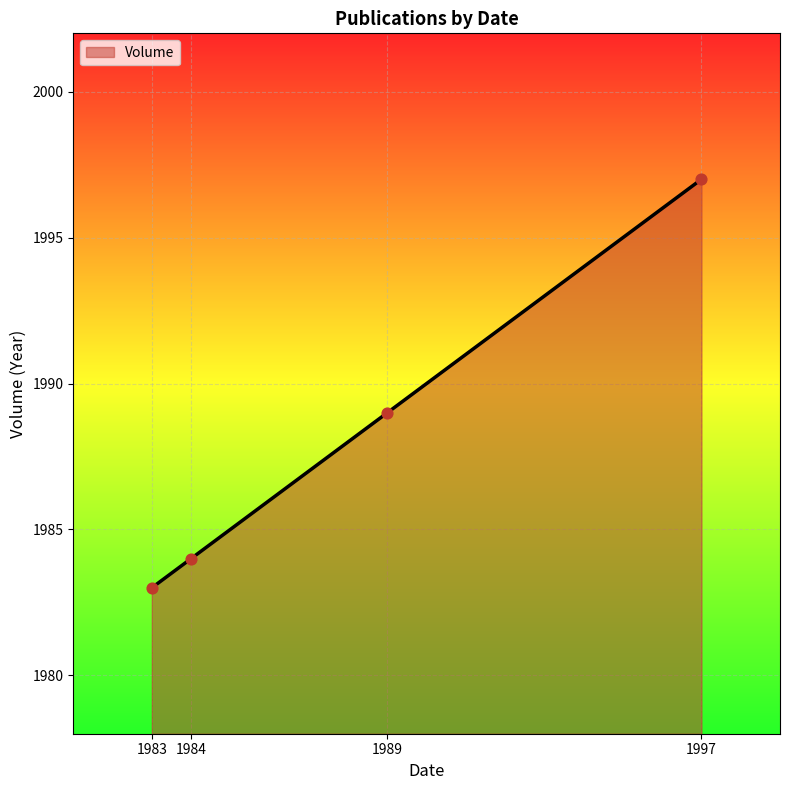

What is the change in value from 1984 to 1997?

+13